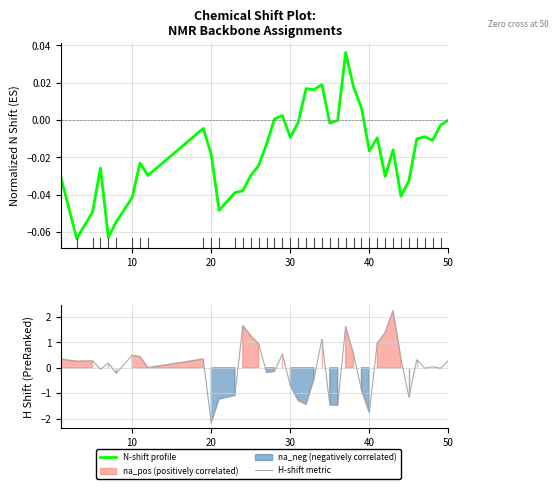

Rank the series by their average value, from highest to lowest.

H-shift metric, N-shift profile